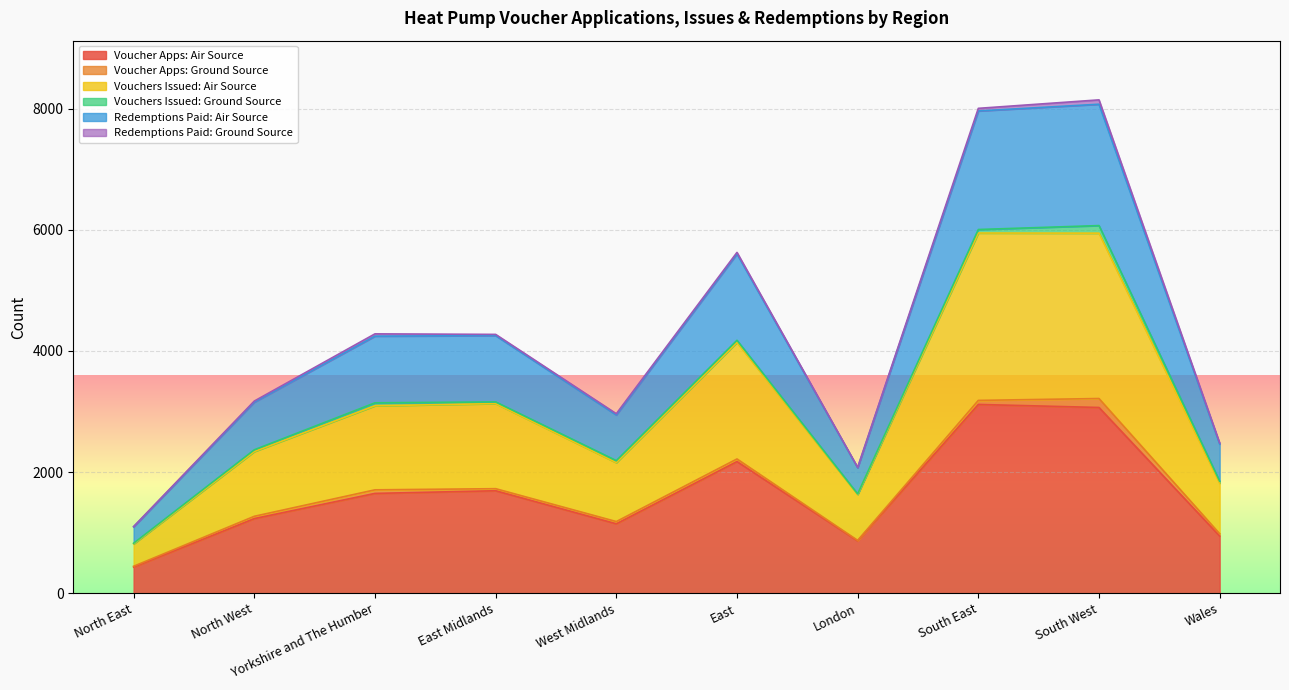

What is the total value across all series at South East?

8007